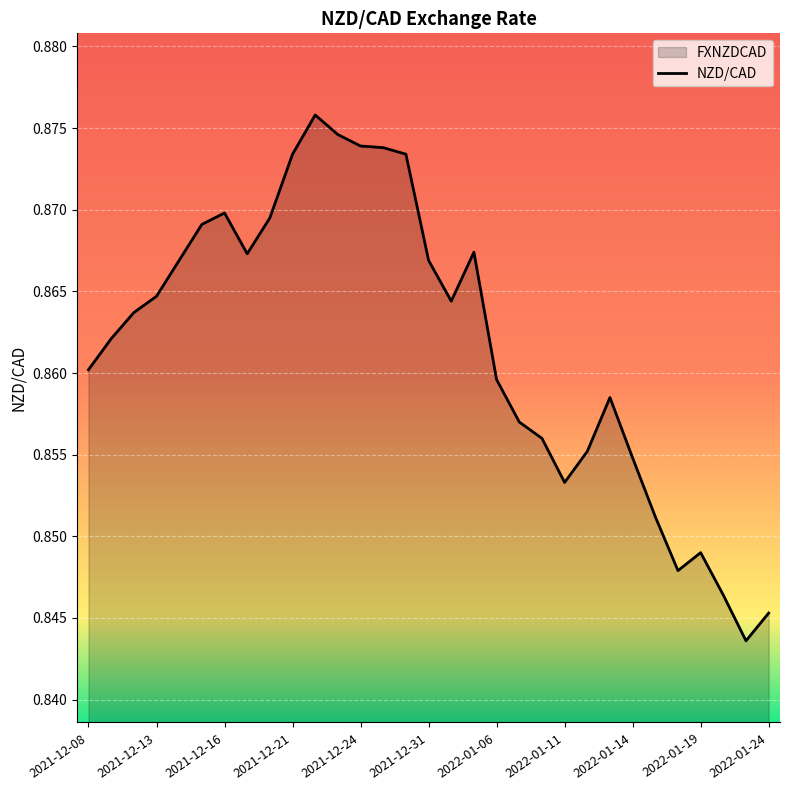

What is the minimum value shown in the chart?

0.8